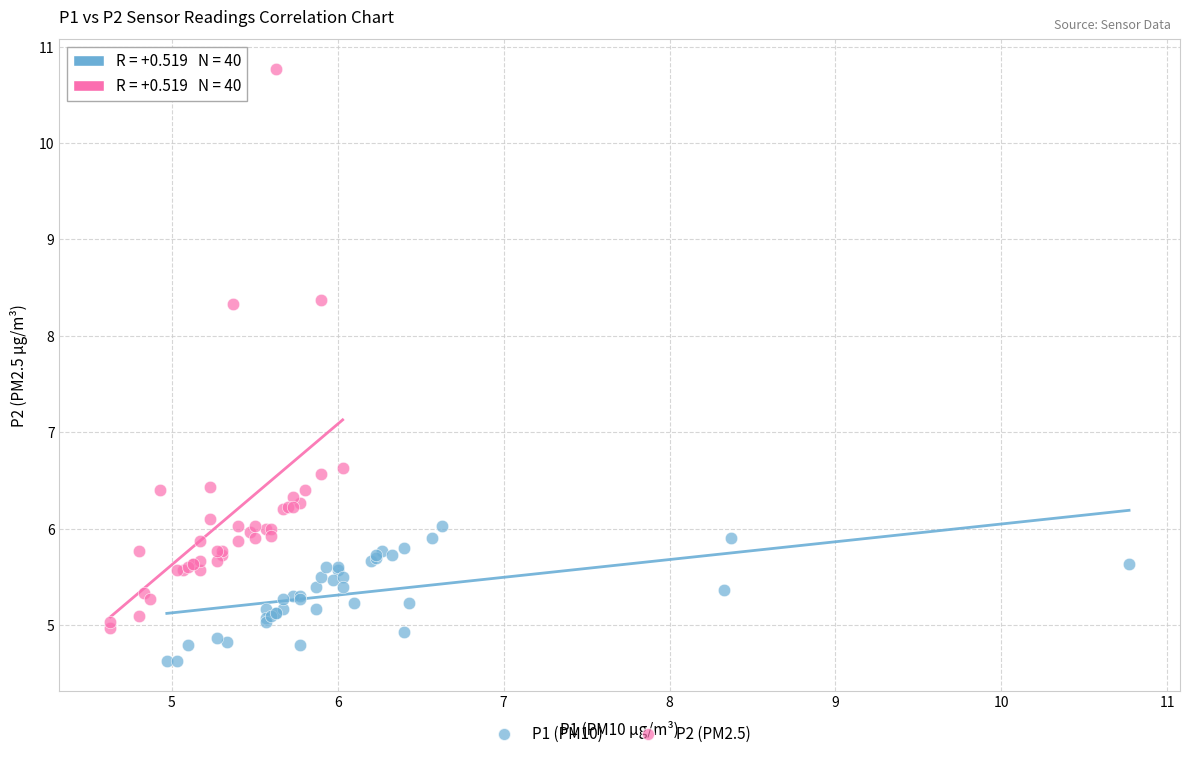

Which series reaches the maximum Y coordinate?

P2 (PM2.5)